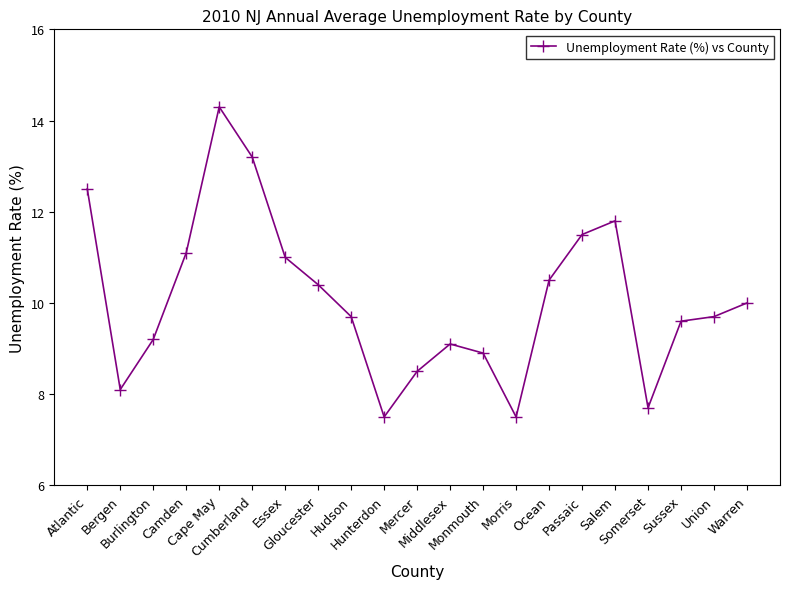

Reading right to left, transcribe all the data shown in this chart.

10.0	9.7	9.6	7.7	11.8	11.5	10.5	7.5	8.9	9.1	8.5	7.5	9.7	10.4	11.0	13.2	14.3	11.1	9.2	8.1	12.5